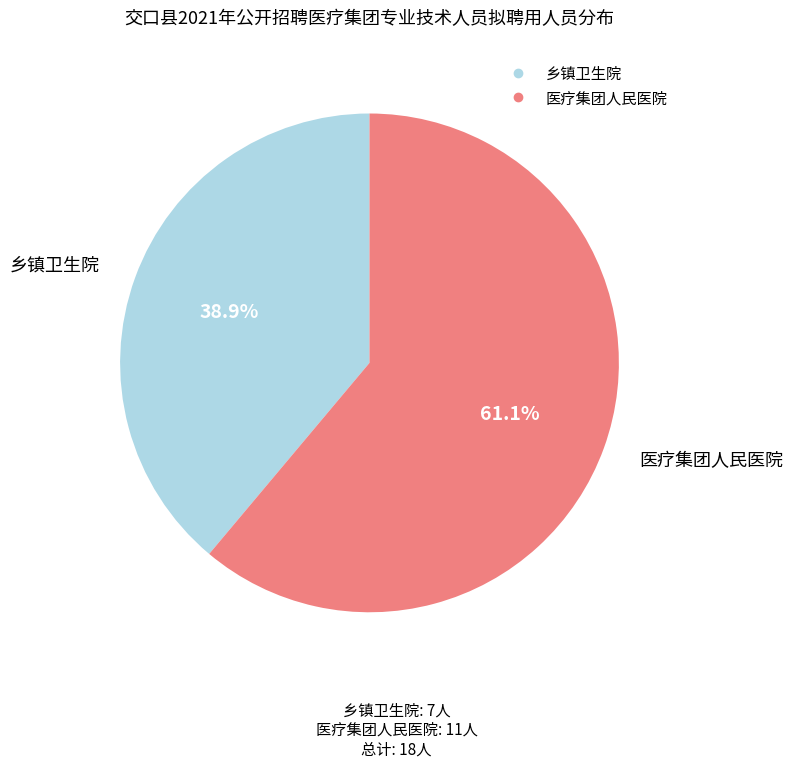

To the nearest percent, what is the average slice percentage?

50%